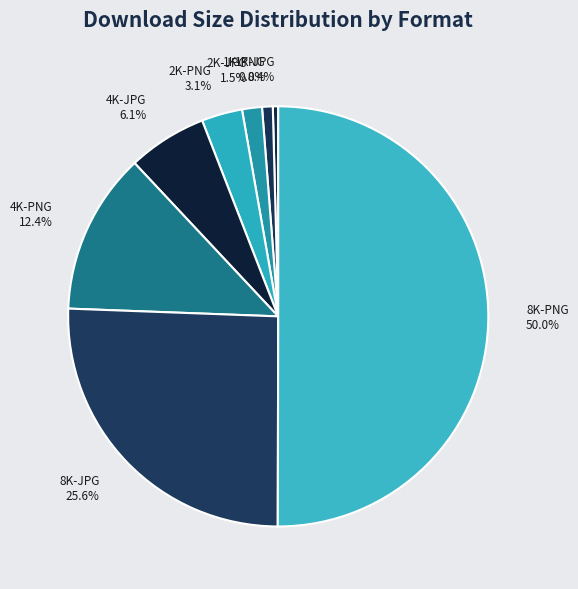

What is the majority slice?

8K-PNG